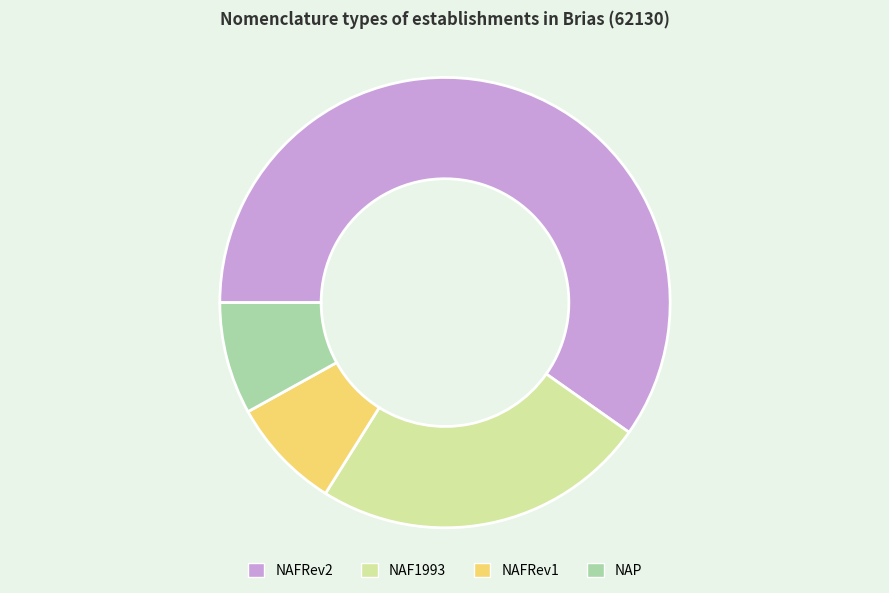

True or false: NAFRev2 accounts for 54% of the total.

False